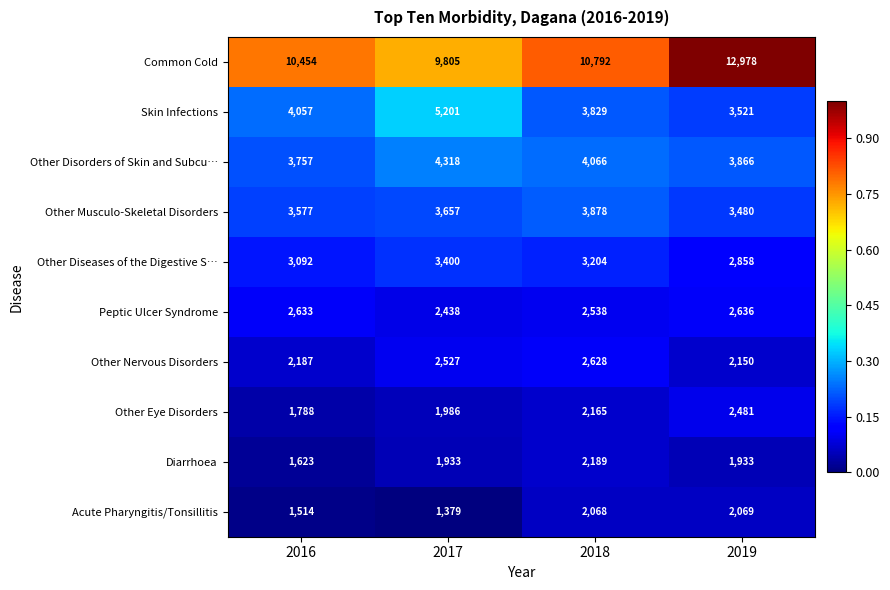

What is the spread (max minus min) of values at 2017?

8426